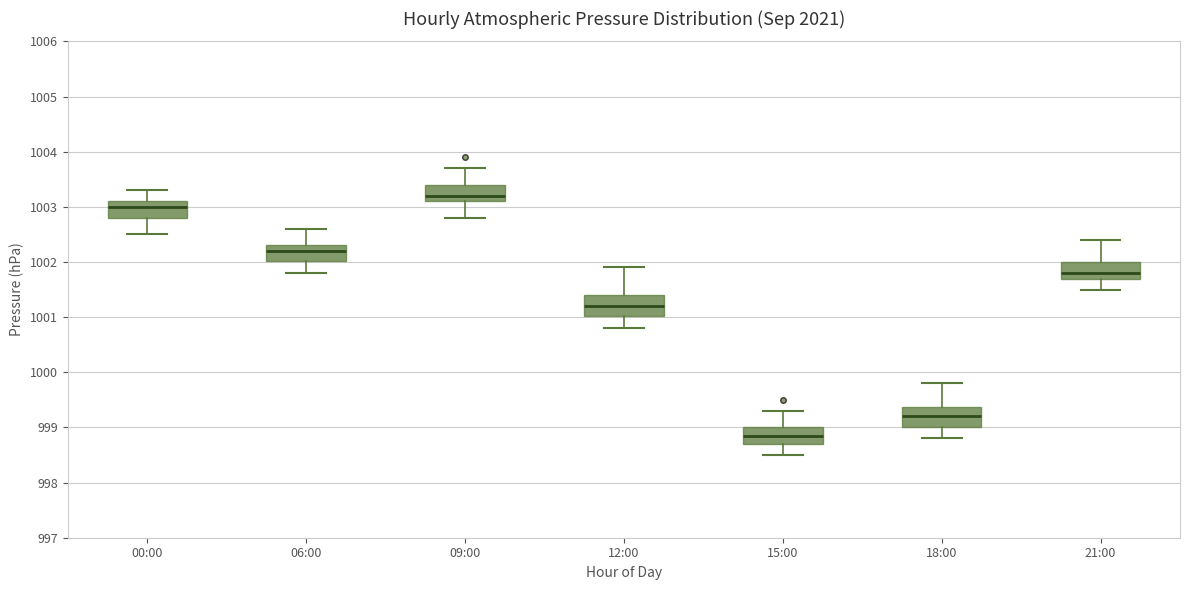

Where does the median line of the box for 15:00 sit on the y-axis? The values are not printed on the chart, so give them approximately, as read against the axis.

998.9